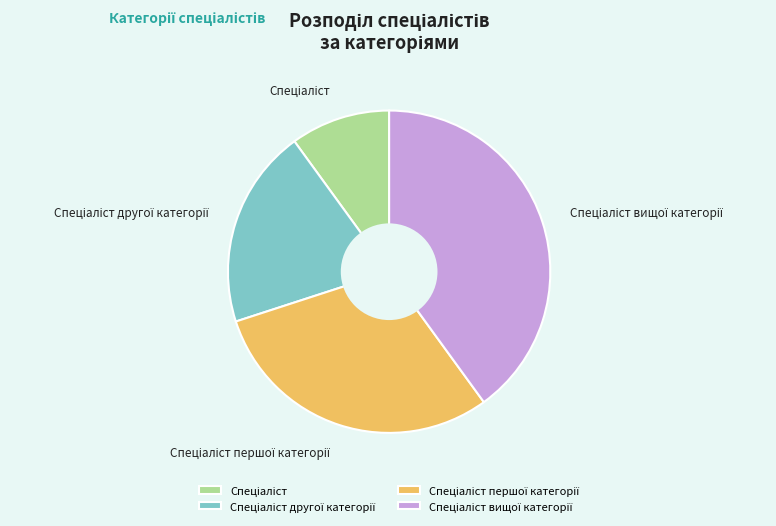

Is there a majority slice in this chart?

No